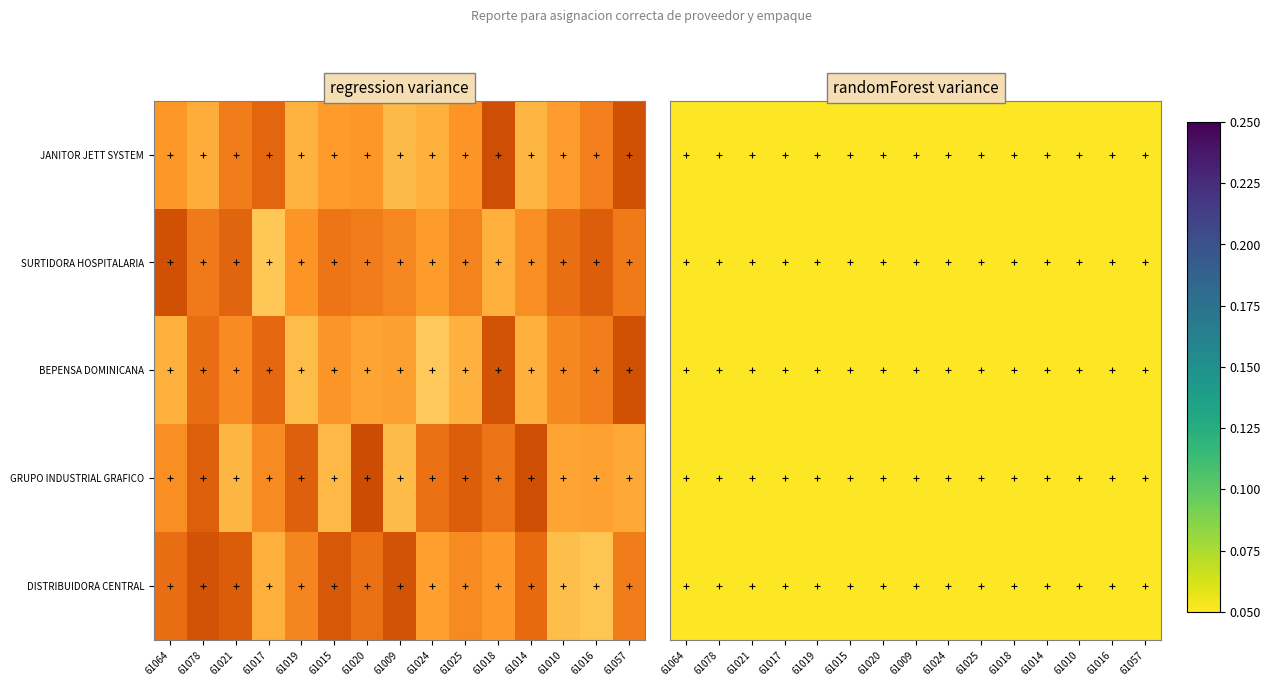

Which has a higher value, 61010 or 61019?

61010